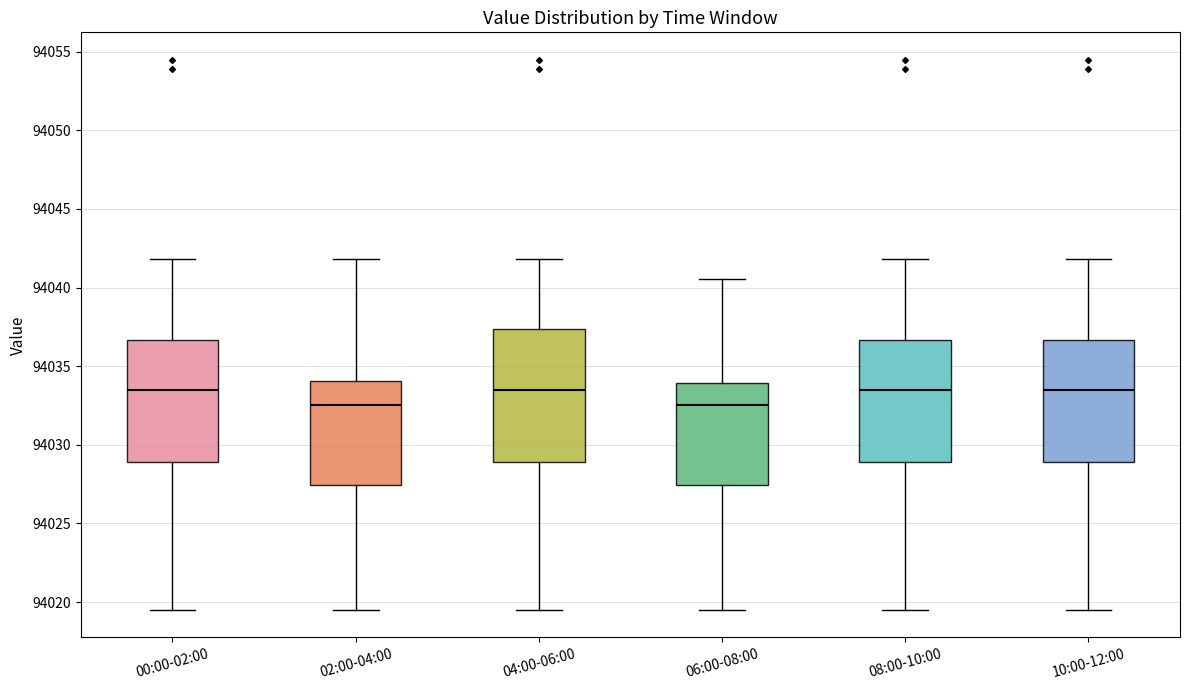

Which box is the tallest, from its lower edge to its upper edge?

04:00-06:00